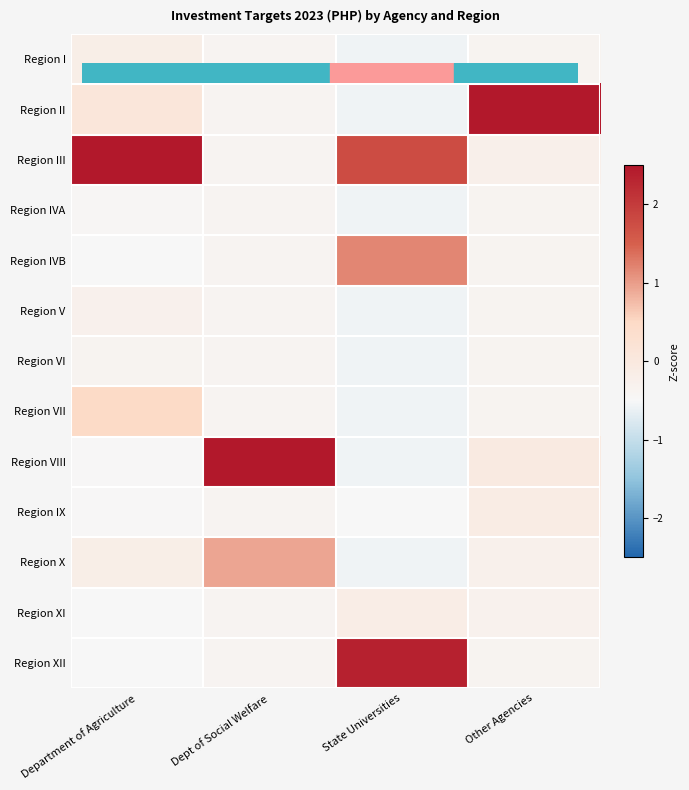

Reading right to left, extract all data points from this chart.

Region I: Other Agencies=-0.4	State Universities=-0.6	Dept of Social Welfare=-0.4	Department of Agriculture=-0.2
Region II: Other Agencies=3.4	State Universities=-0.6	Dept of Social Welfare=-0.4	Department of Agriculture=0.1
Region III: Other Agencies=-0.2	State Universities=1.8	Dept of Social Welfare=-0.4	Department of Agriculture=3.3
Region IVA: Other Agencies=-0.4	State Universities=-0.6	Dept of Social Welfare=-0.4	Department of Agriculture=-0.4
Region IVB: Other Agencies=-0.4	State Universities=1.2	Dept of Social Welfare=-0.4	Department of Agriculture=-0.5
Region V: Other Agencies=-0.4	State Universities=-0.6	Dept of Social Welfare=-0.4	Department of Agriculture=-0.3
Region VI: Other Agencies=-0.4	State Universities=-0.6	Dept of Social Welfare=-0.4	Department of Agriculture=-0.4
Region VII: Other Agencies=-0.4	State Universities=-0.6	Dept of Social Welfare=-0.4	Department of Agriculture=0.5
Region VIII: Other Agencies=-0.0	State Universities=-0.6	Dept of Social Welfare=3.2	Department of Agriculture=-0.5
Region IX: Other Agencies=-0.1	State Universities=-0.5	Dept of Social Welfare=-0.4	Department of Agriculture=-0.5
Region X: Other Agencies=-0.3	State Universities=-0.6	Dept of Social Welfare=0.9	Department of Agriculture=-0.2
Region XI: Other Agencies=-0.3	State Universities=-0.1	Dept of Social Welfare=-0.4	Department of Agriculture=-0.5
Region XII: Other Agencies=-0.4	State Universities=2.4	Dept of Social Welfare=-0.4	Department of Agriculture=-0.5